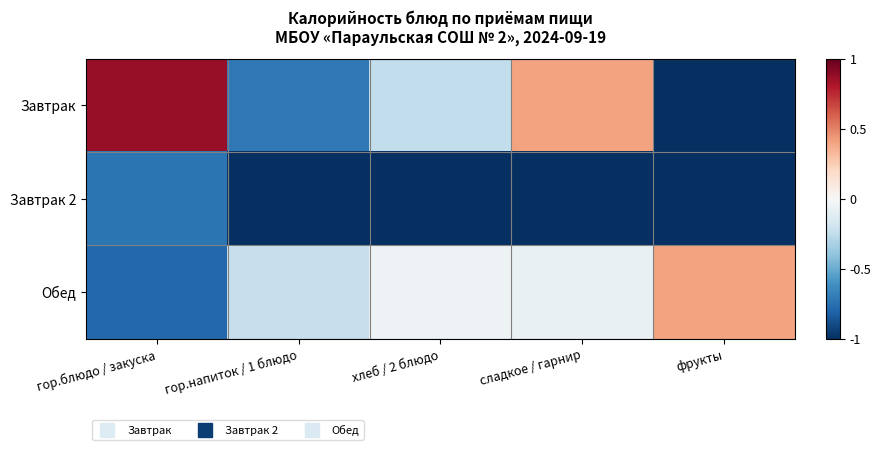

Which series has the widest spread of values?

Завтрак